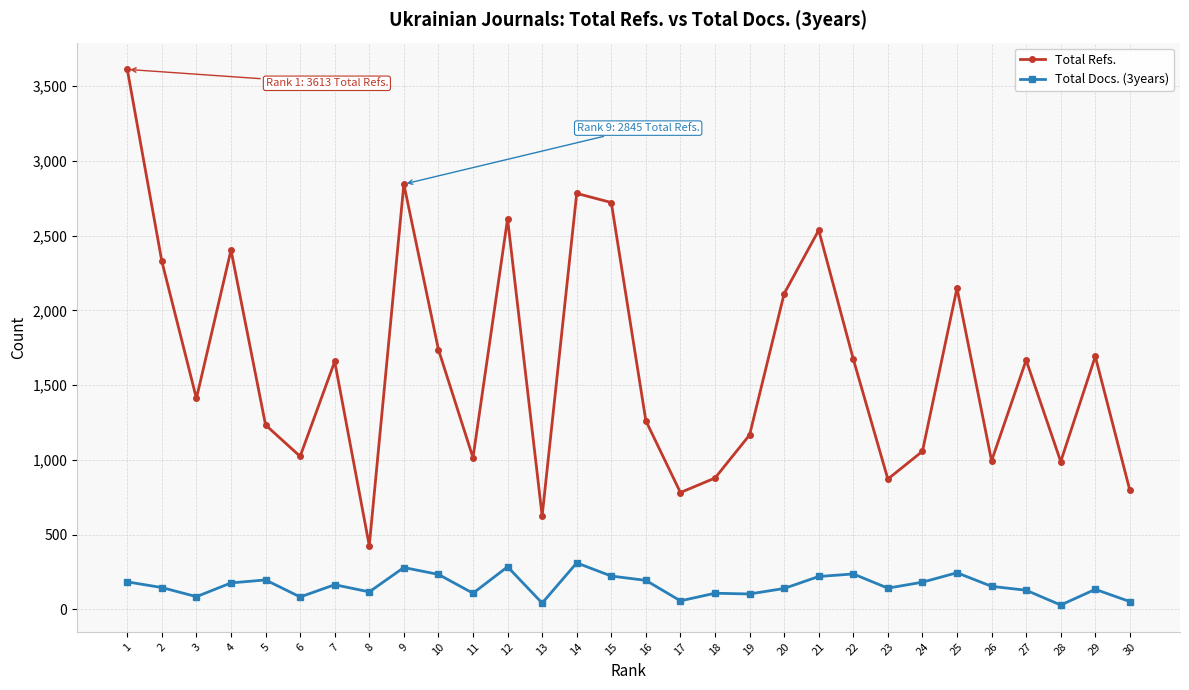

What is the total value across all series at 30?

846